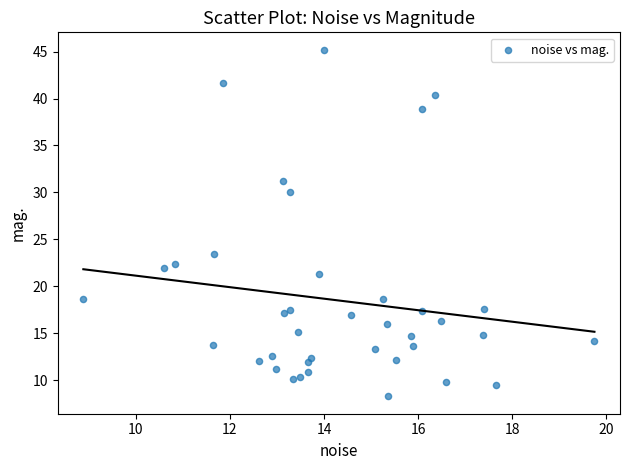

What is the range of X values (max minus min)?

10.9